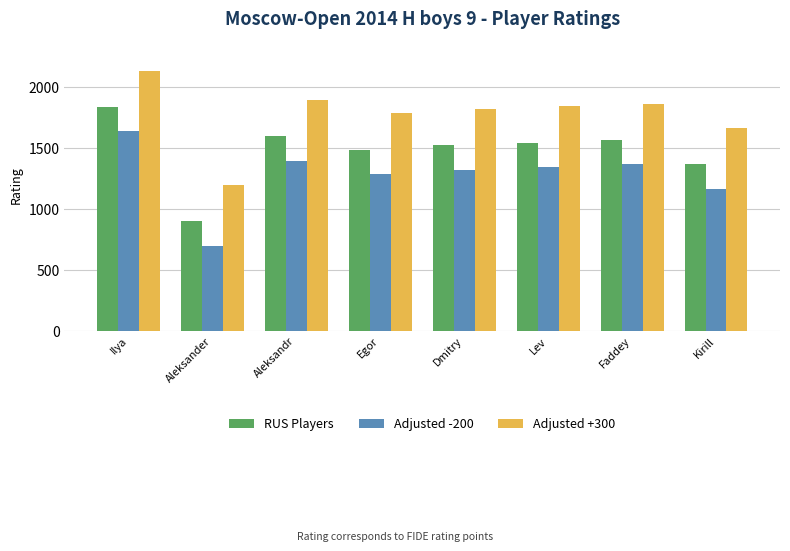

What is the lowest value of the Adjusted +300 series?

1200